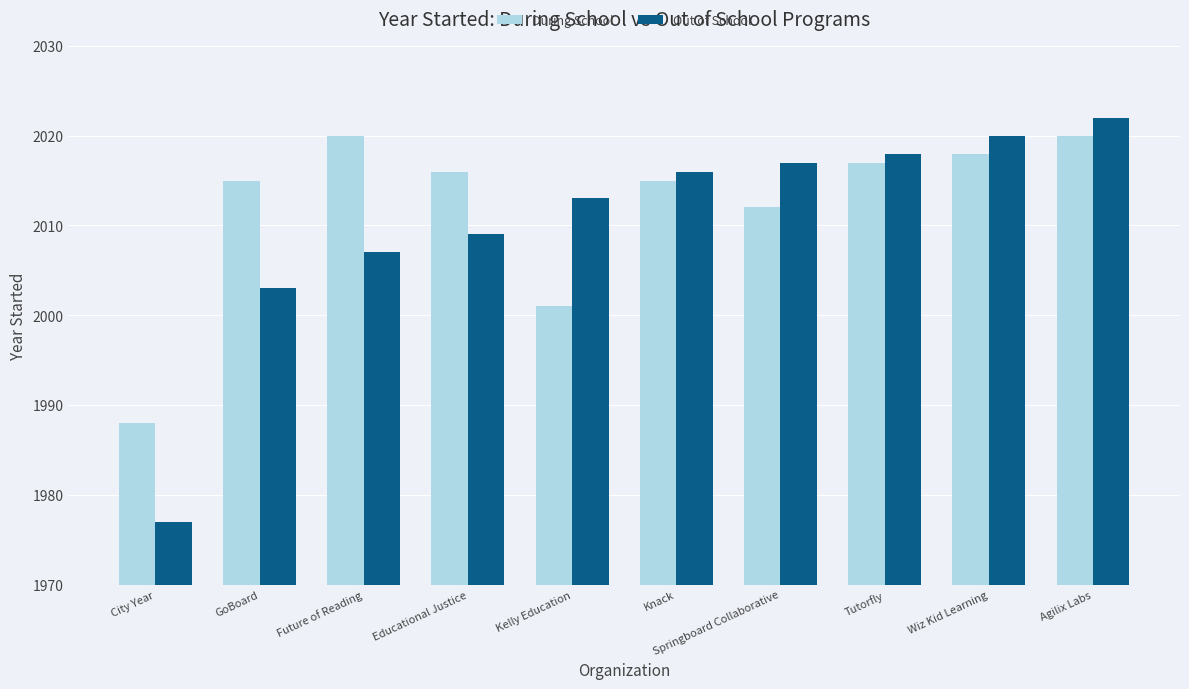

Between Springboard Collaborative and Wiz Kid Learning, which series saw the biggest shift?

During School